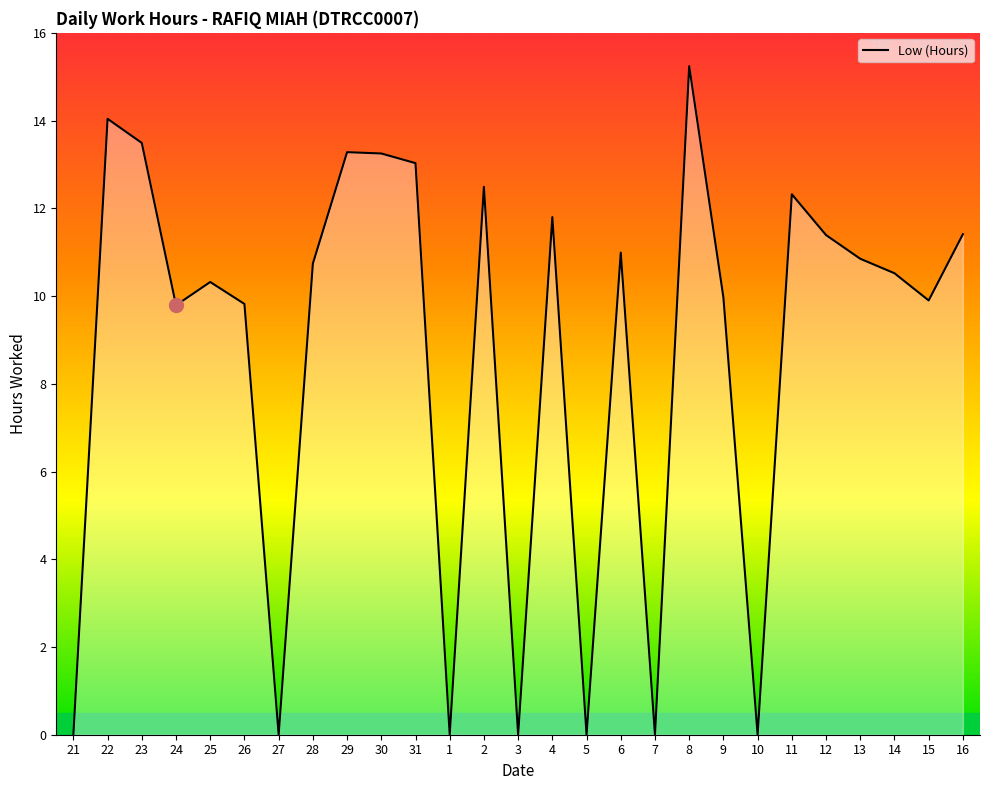

What is the approximate value at 22?

14.0